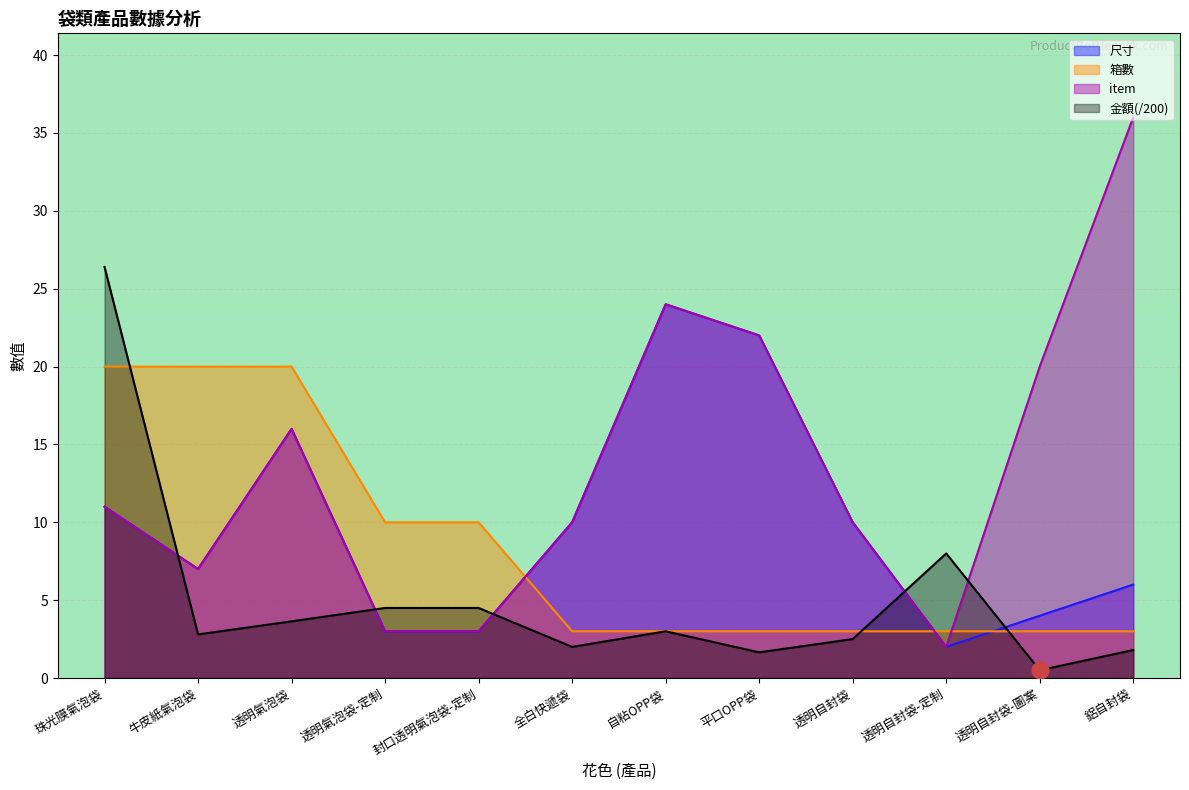

Is the value of item at 透明自封袋-圖案 greater than the value of 金額 at 自粘OPP袋?

Yes